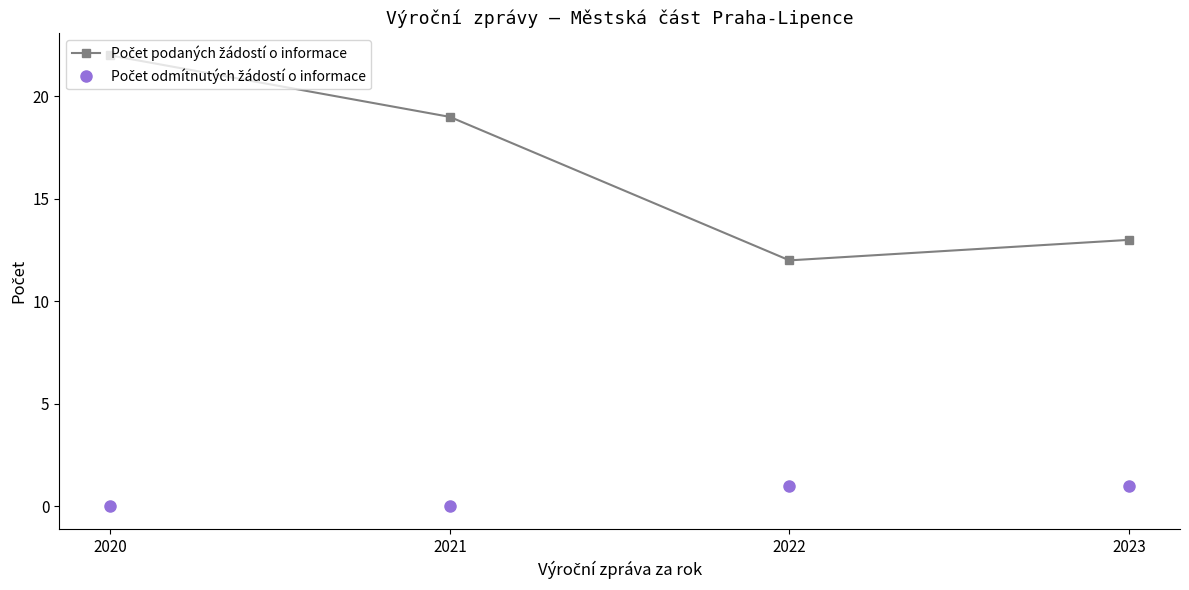

What is the total value across all series at 2023?

14